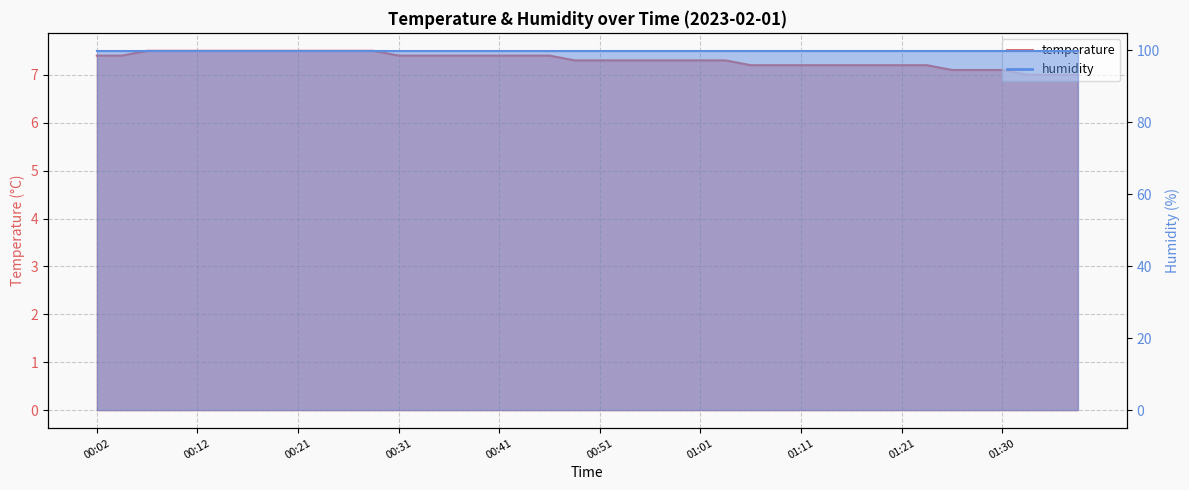

How many categories are shown in the chart?

40